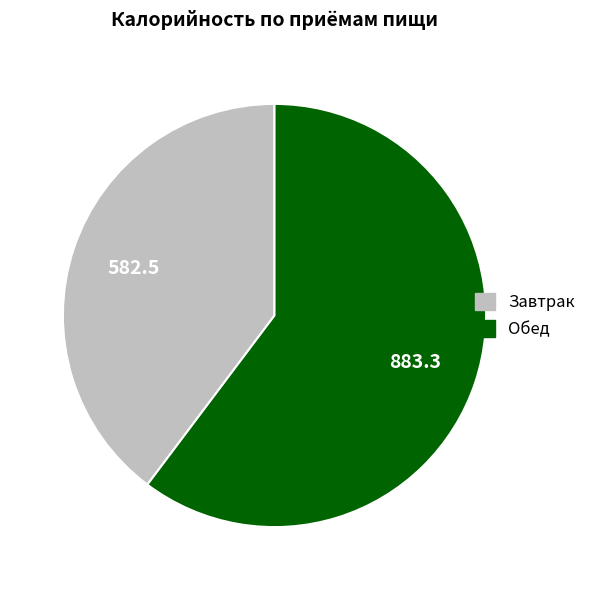

What is the ratio of the value at Завтрак to the value at Обед?

0.7